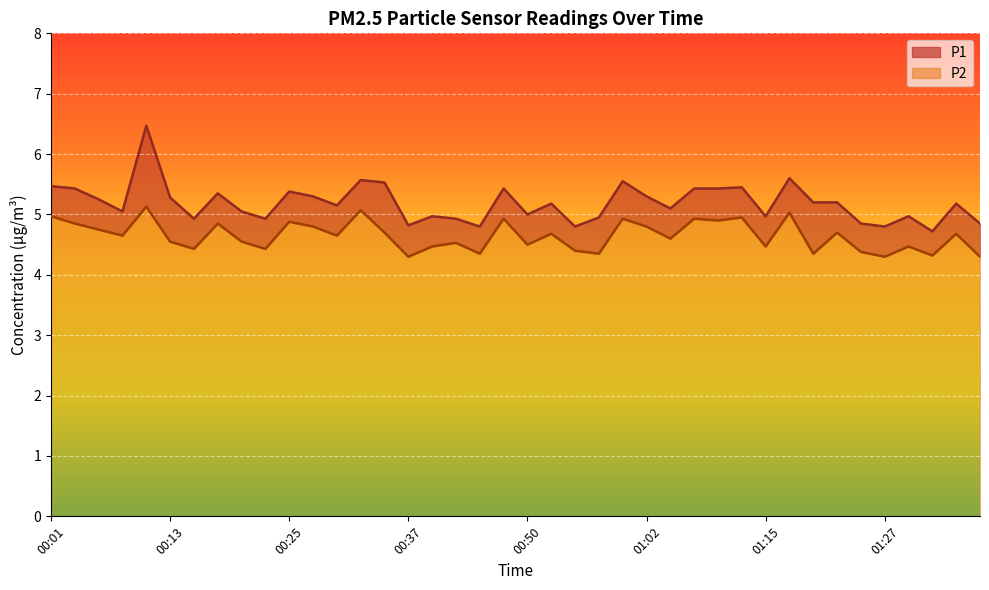

List the series in order of their peak value, lowest first.

P2, P1